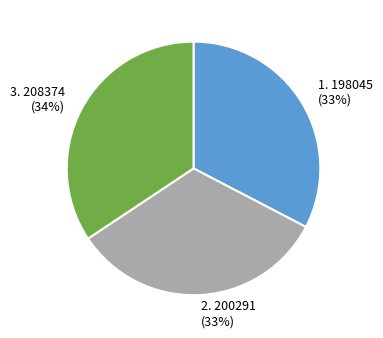

Which slice is the largest?

3. 208374 (34%)